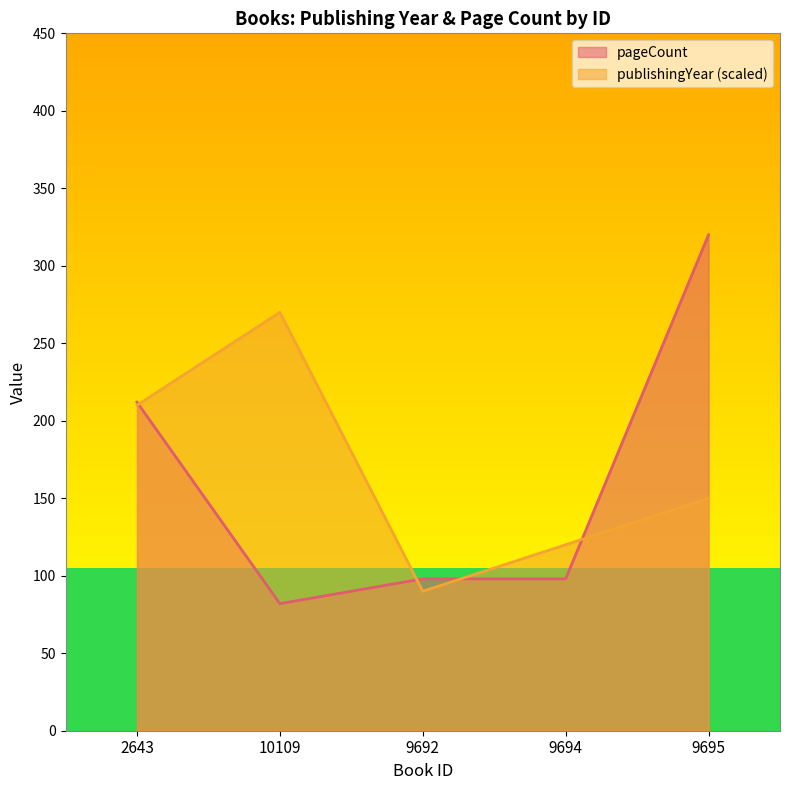

Where is the first local maximum for publishingYear?

10109